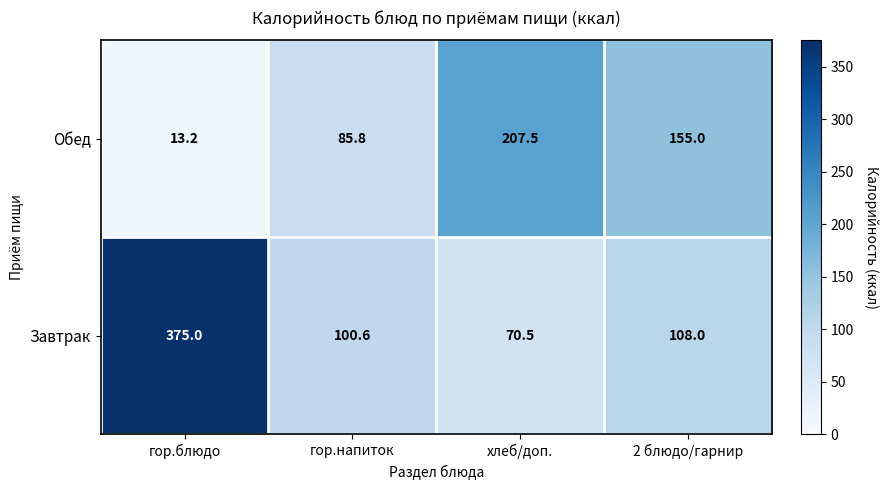

Reading left to right, list all the values displayed in this chart.

Обед: гор.блюдо=13.2	гор.напиток=85.8	хлеб/доп.=207.5	2 блюдо/гарнир=155.0
Завтрак: гор.блюдо=375.0	гор.напиток=100.6	хлеб/доп.=70.5	2 блюдо/гарнир=108.0